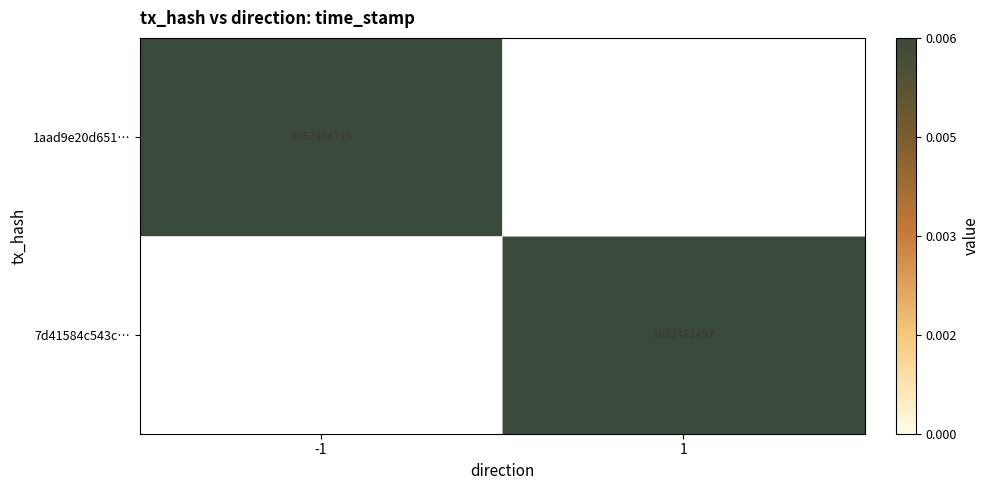

True or false: 7d41584c543c… has a value of 1099975839.3 at 1.

False